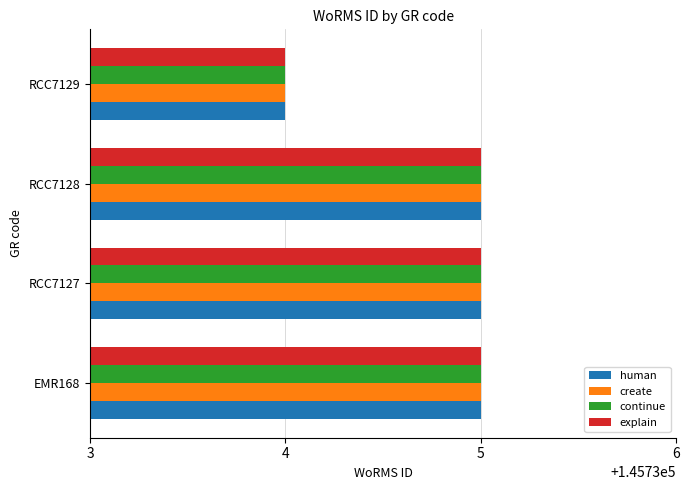

Count the number of categories in the chart.

4